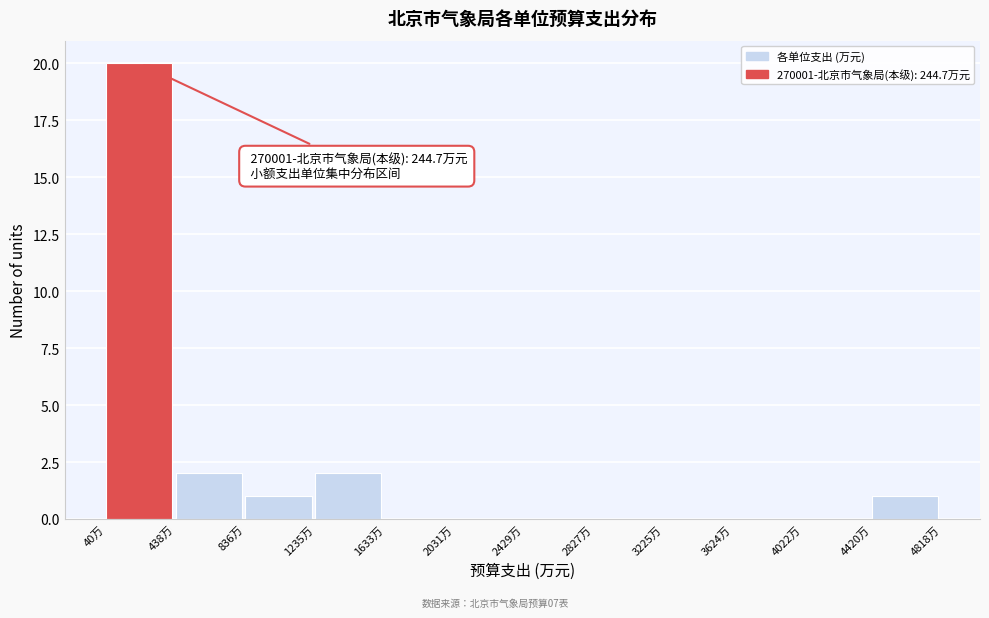

Over which range of the x-axis is the bar tallest?

50 to 450